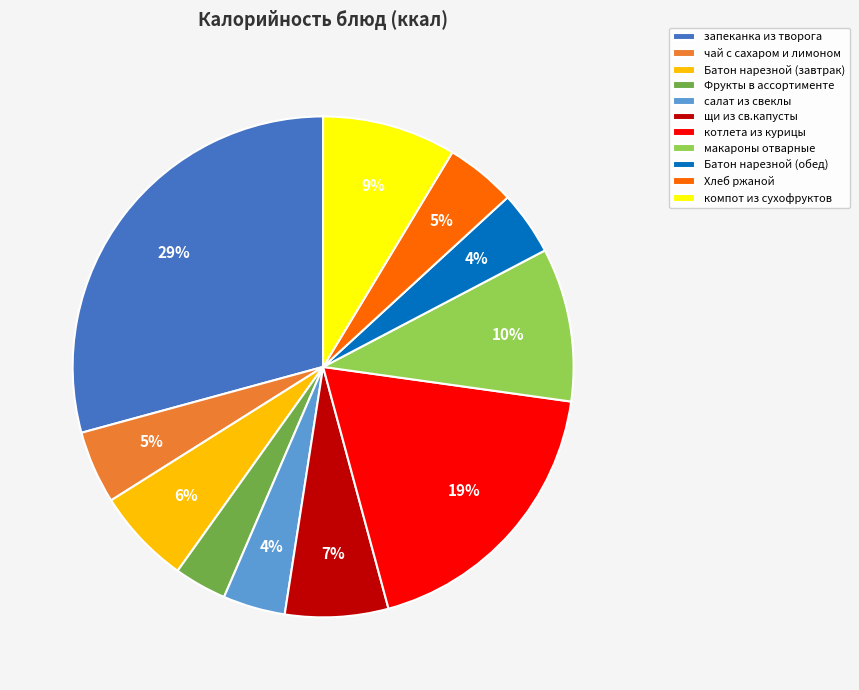

Which has a higher value, запеканка из творога or компот из сухофруктов?

запеканка из творога